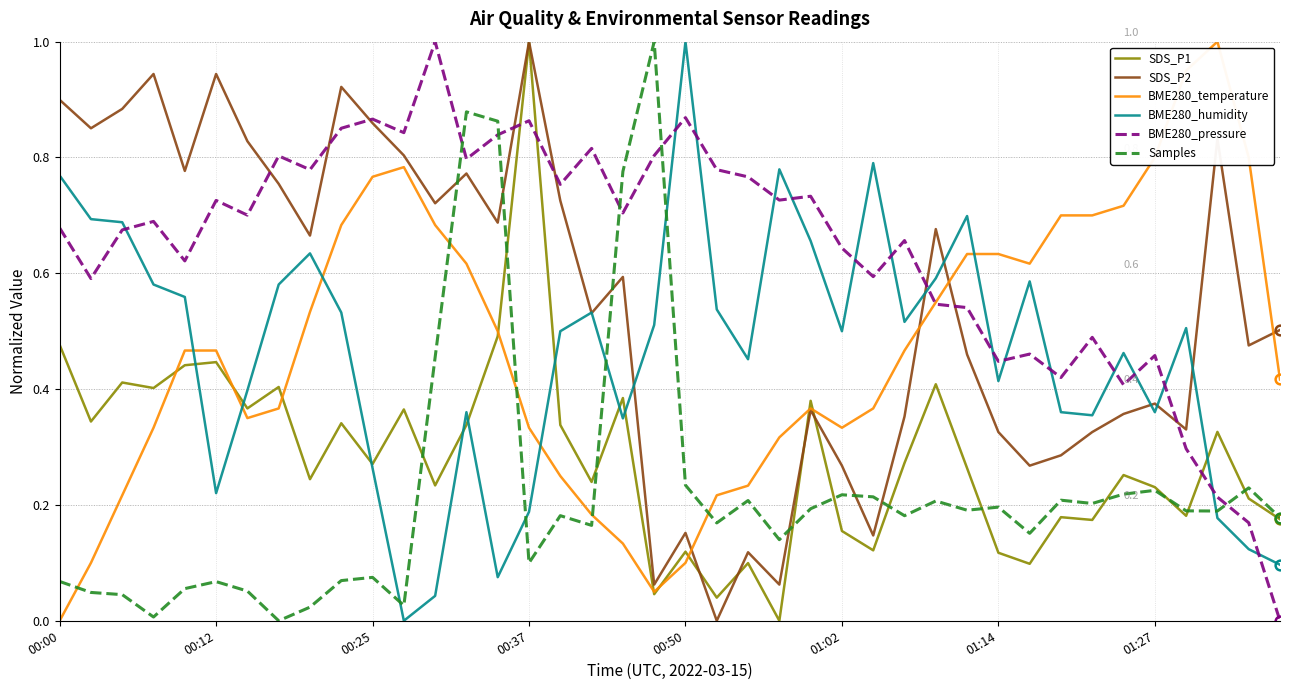

Which series ends up on top after the final intersection of Samples and BME280_humidity?

Samples